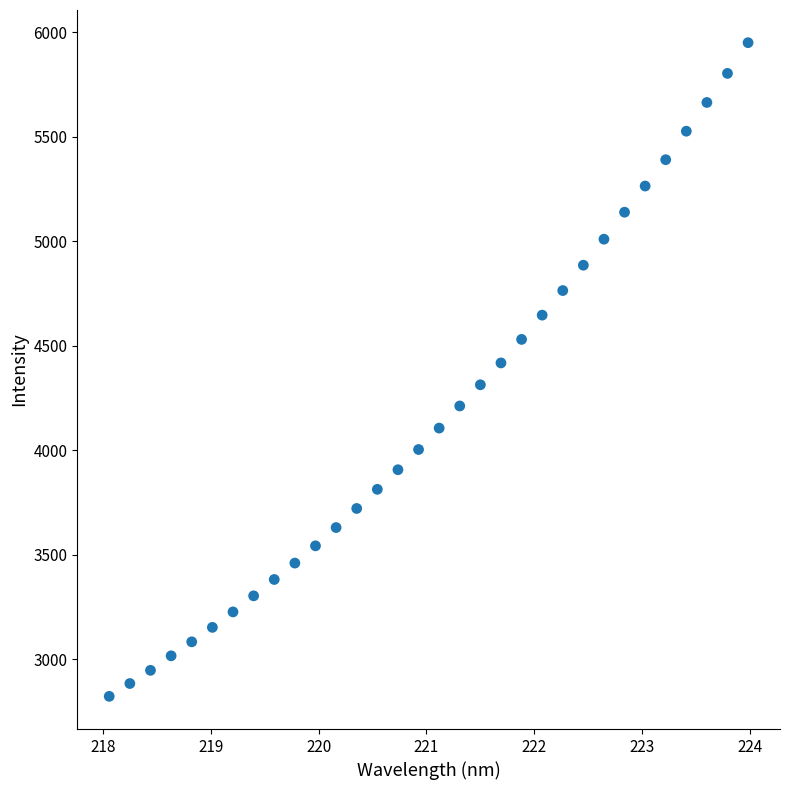

What is the range of X values (max minus min)?

5.9